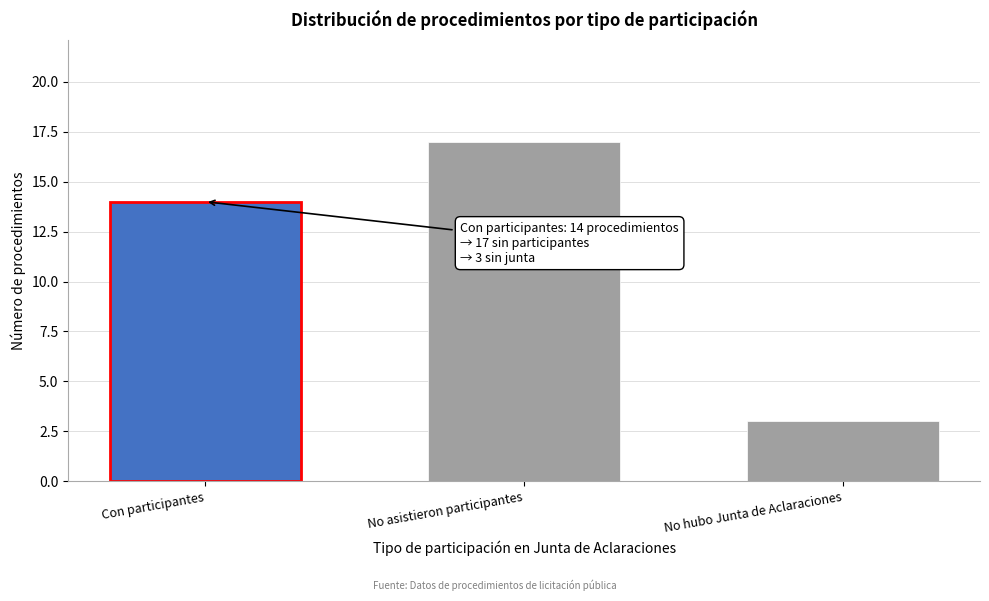

Reading left to right, extract all data points from this chart.

Con participantes=14	No asistieron participantes=17	No hubo Junta de Aclaraciones=3